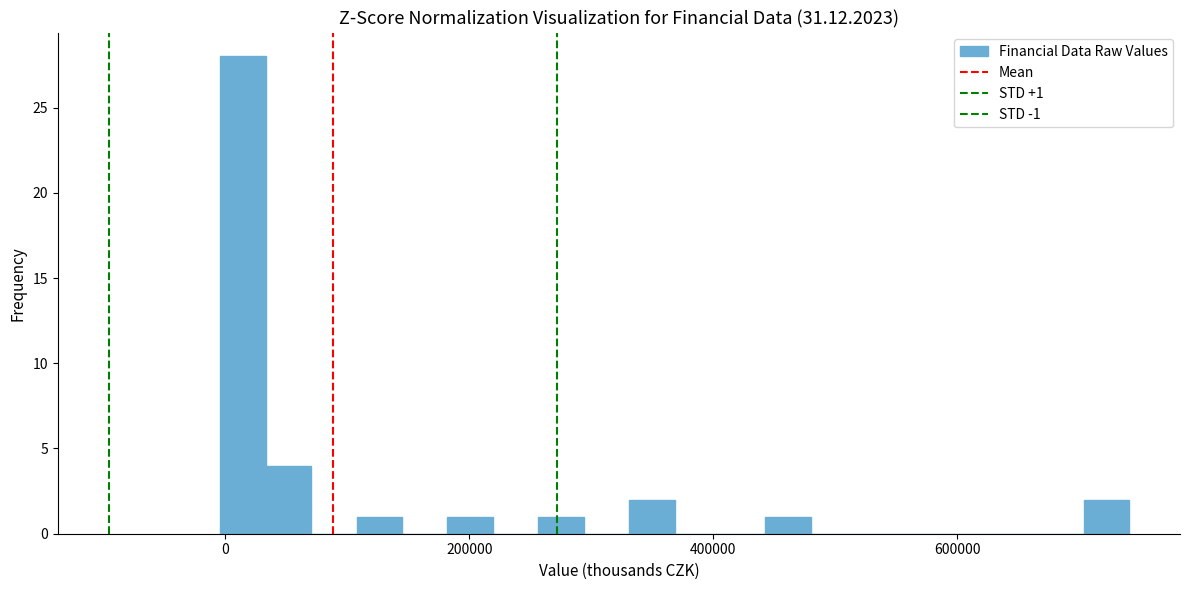

Around what value on the x-axis is the tallest bar? Give the approximate position of its centre, as read against the axis.

20000